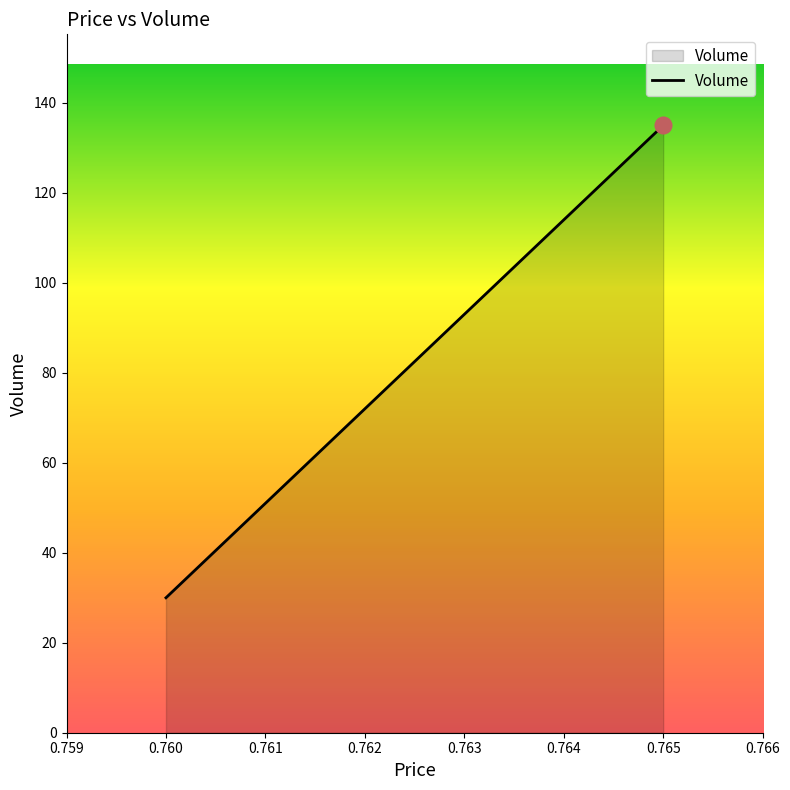

How many lines are shown in the chart?

1